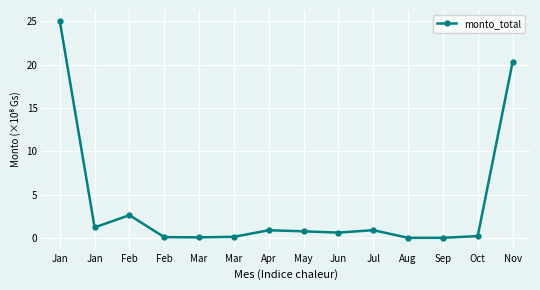

Does the chart have visible grid lines?

Yes